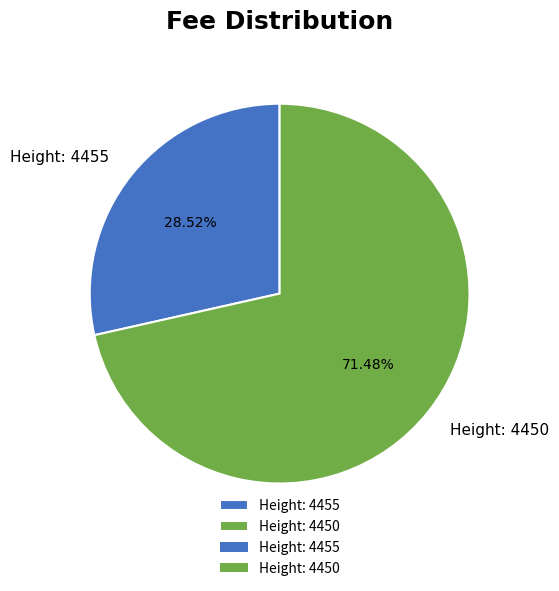

Approximately how many times larger is the value at Height: 4455 compared to Height: 4450?

0.4